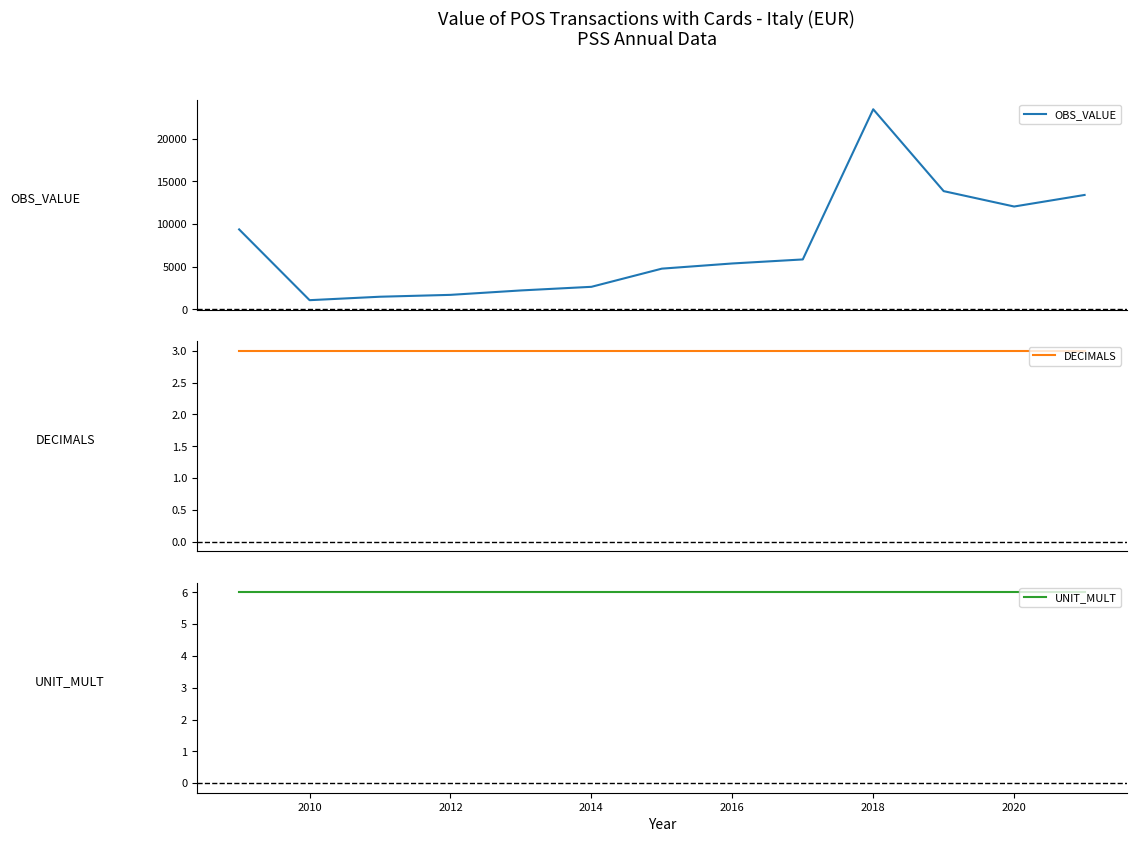

Between 2020 and 2018, which is larger?

2018